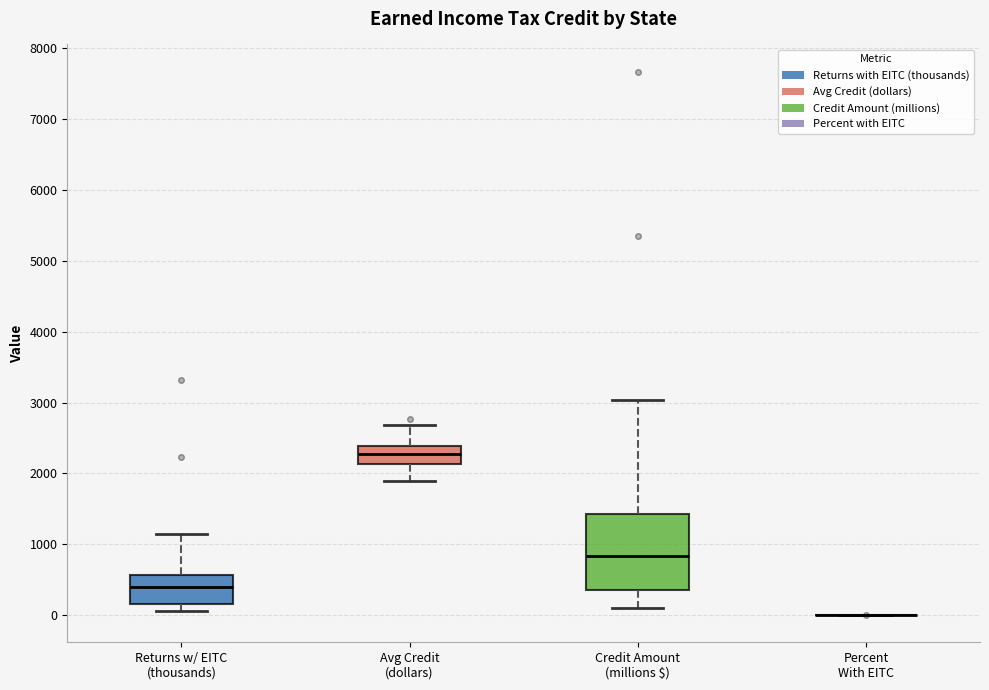

Where is the lower edge of the box for Returns w/ EITC (thousands) on the y-axis? The values are not printed on the chart, so give them approximately, as read against the axis.

200